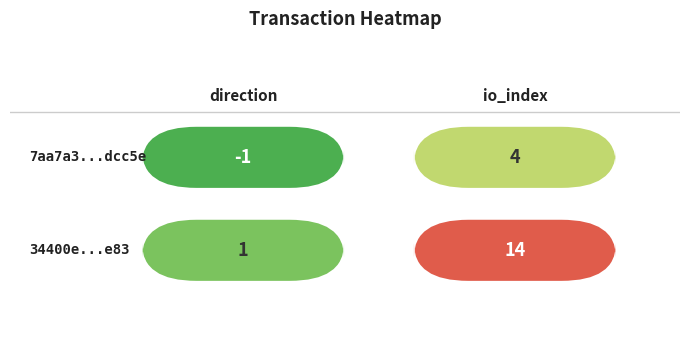

How many negative values does the 7aa7a3baaaf29af8c97ccda5737bc73bc0dcc5e series have?

1